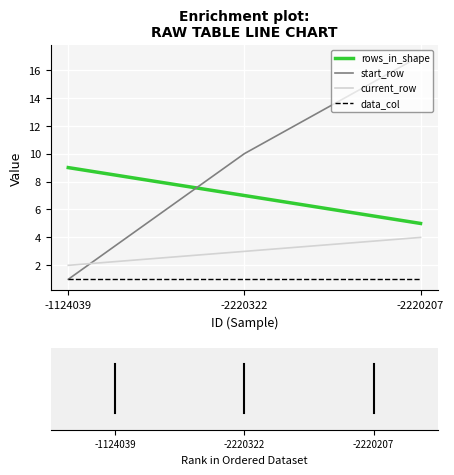

What is the lowest value of the start_row series?

1